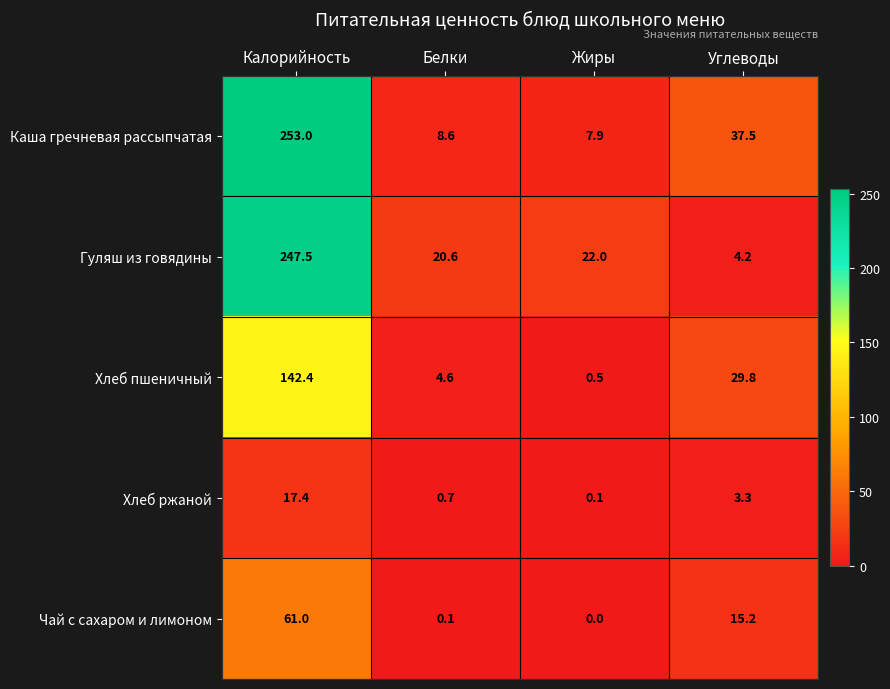

Which series has the largest range (max minus min)?

Каша гречневая рассыпчатая